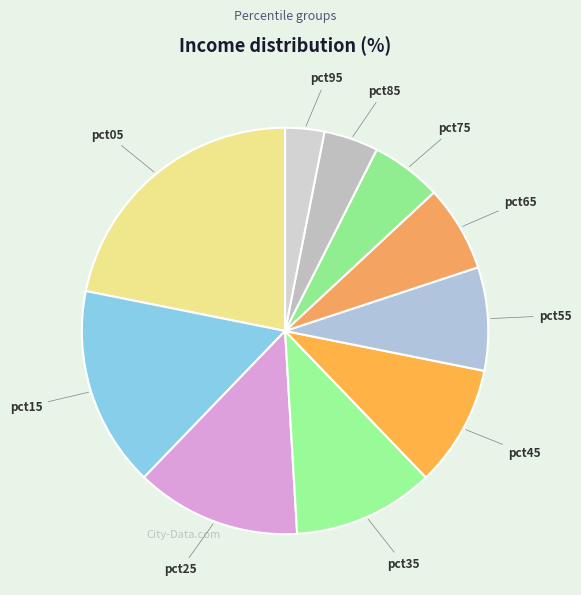

How many segments does this pie chart have?

10